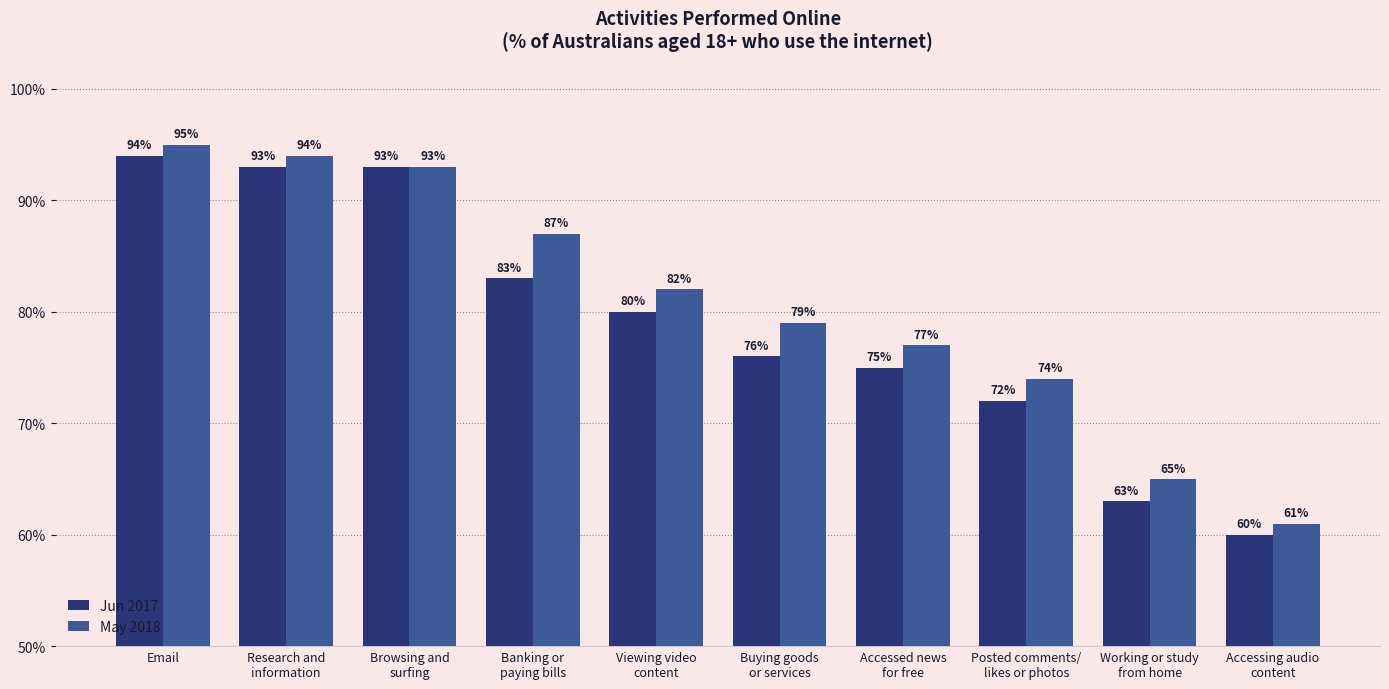

List the series in order of their peak value, highest first.

May 2018, Jun 2017